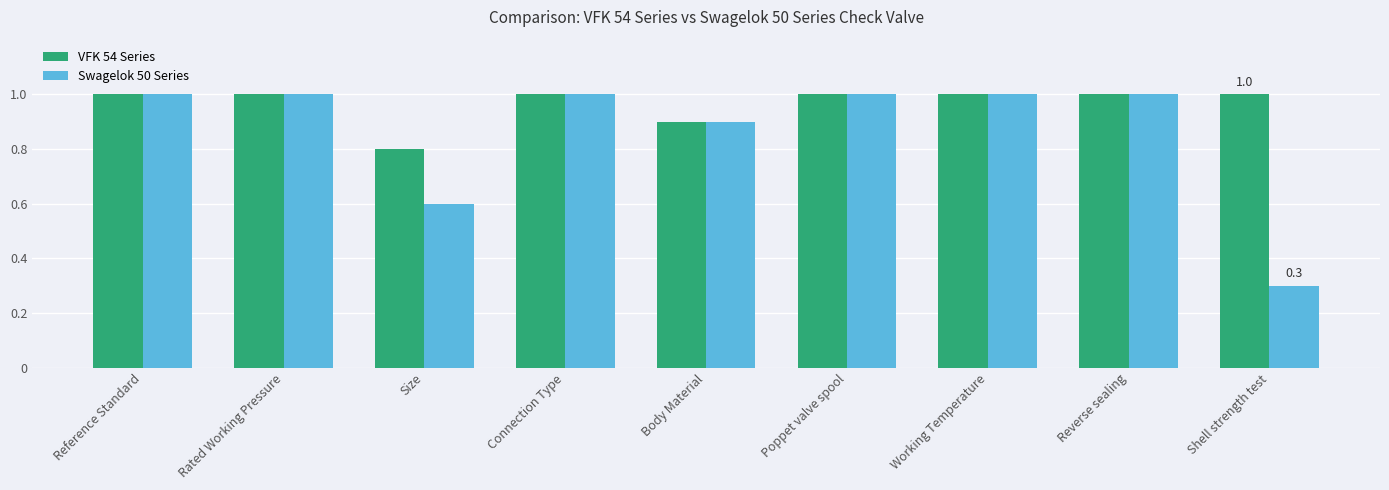

List the series in order of their overall mean, lowest first.

Swagelok 50 Series, VFK 54 Series